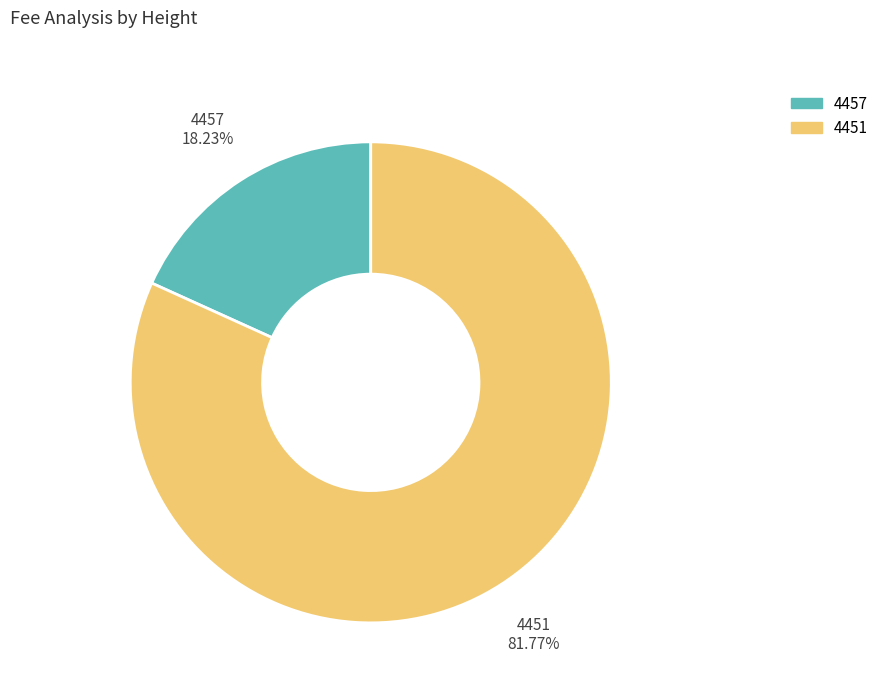

Approximately how many times larger is the value at 4457 compared to 4451?

0.2